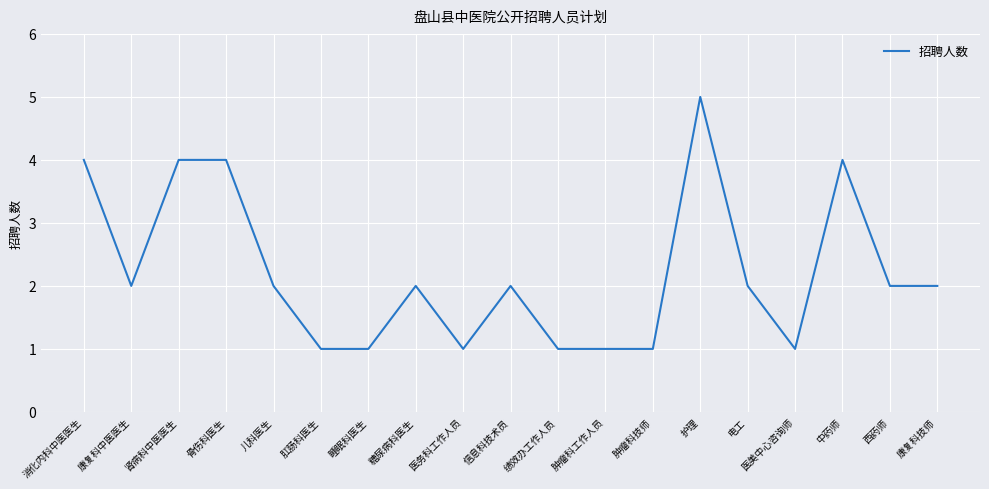

What is the sum of the values at 肿瘤科工作人员 and 睡眠科医生?

2